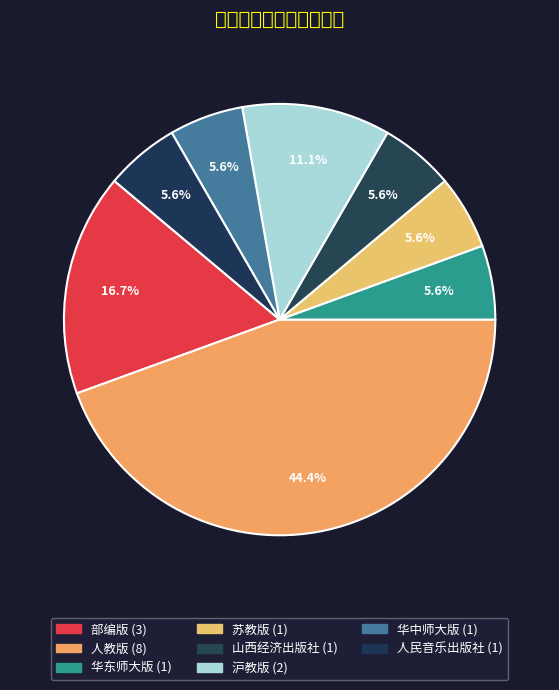

What is the ratio of the value at 华东师大版 to the value at 山西经济出版社?

1.0